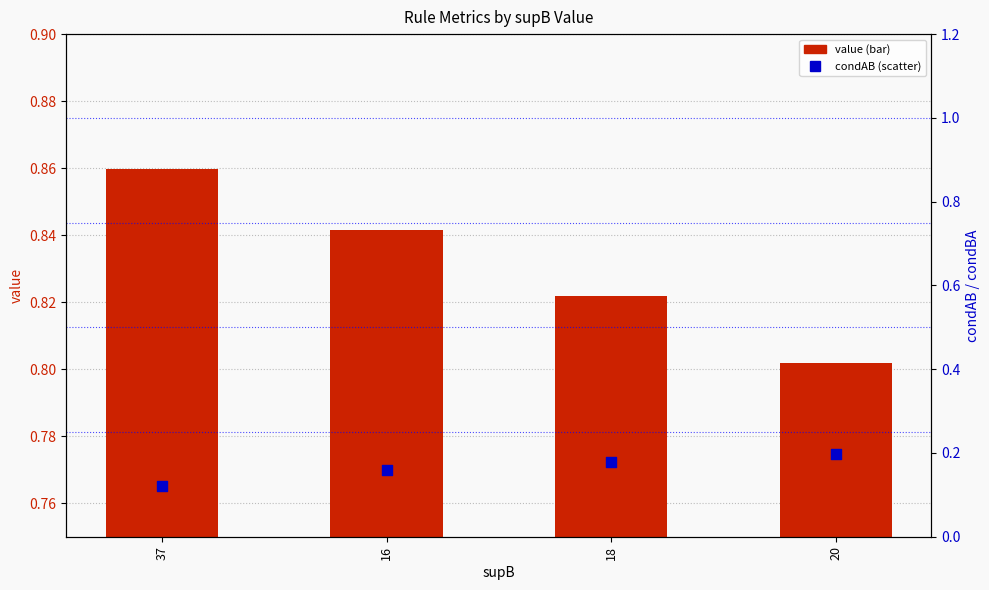

At how many categories does at least one series exceed 0?

4